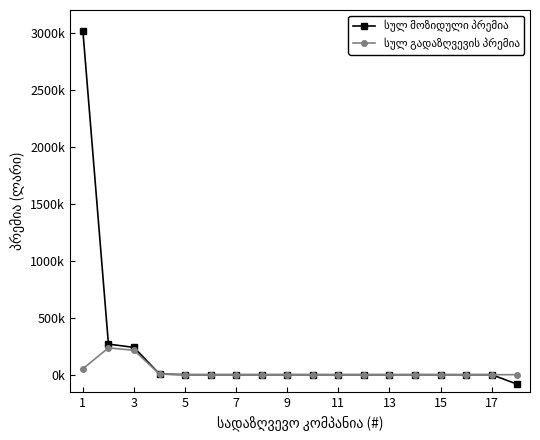

Is this an area chart (filled region under the line)?

No